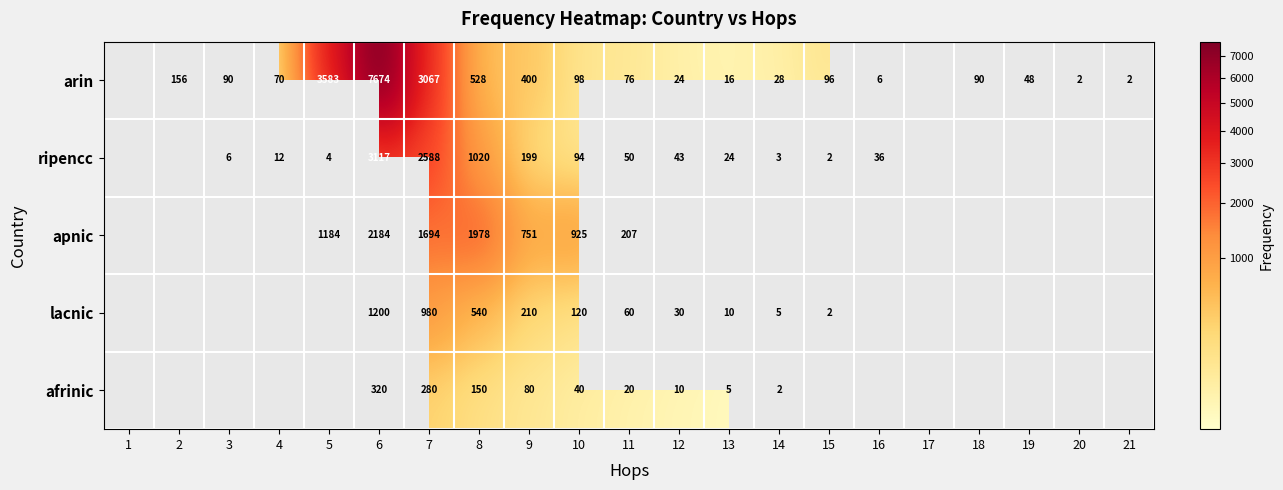

What is the greatest value displayed?

7674.0